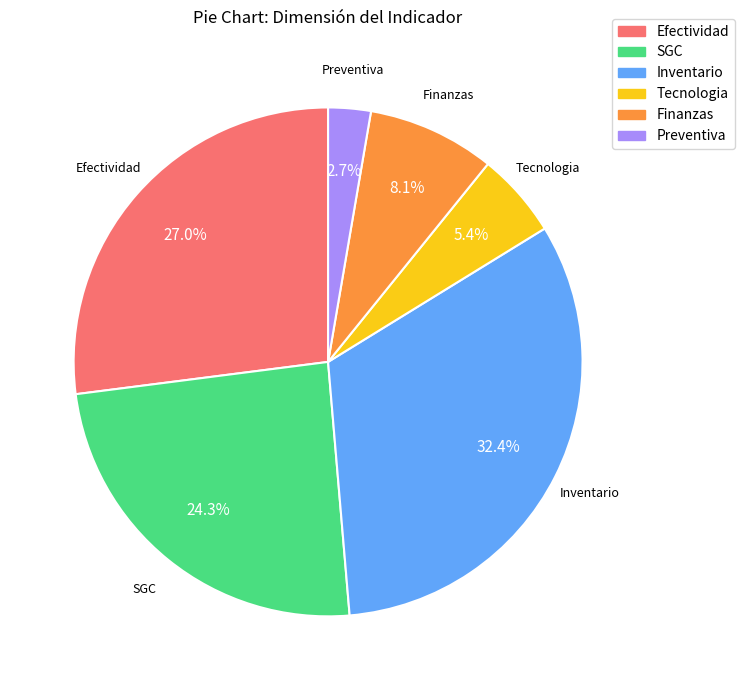

What is the ratio of the value at Efectividad to the value at SGC?

1.1